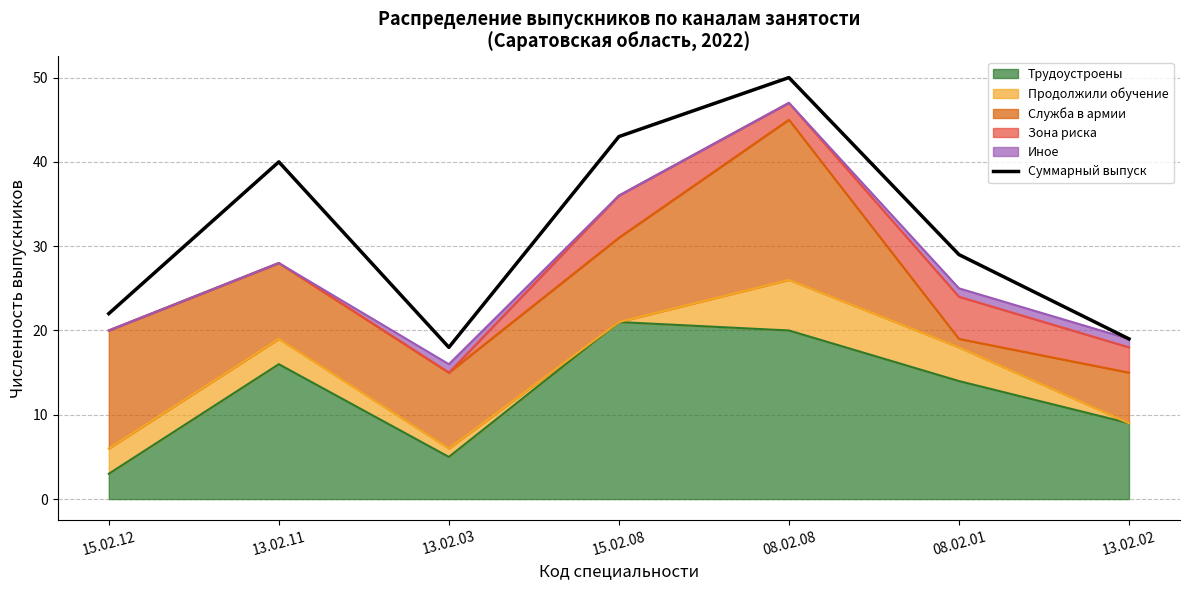

What is the approximate value at 08.02.01, to the nearest 5?

30